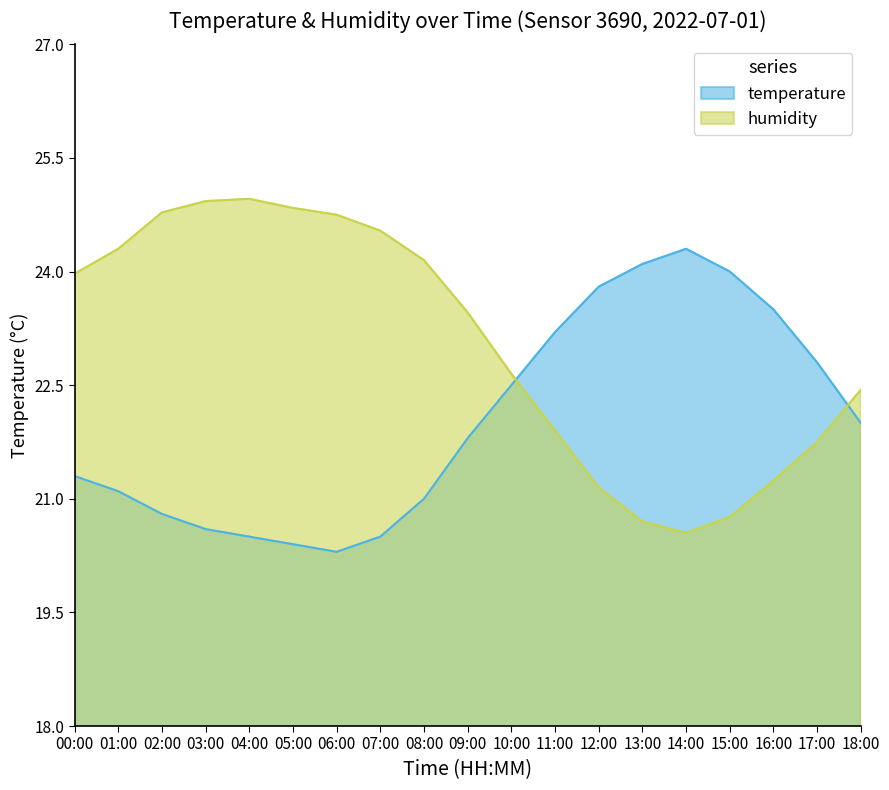

The value of temperature at 06:00 is 20.3. True or false?

True